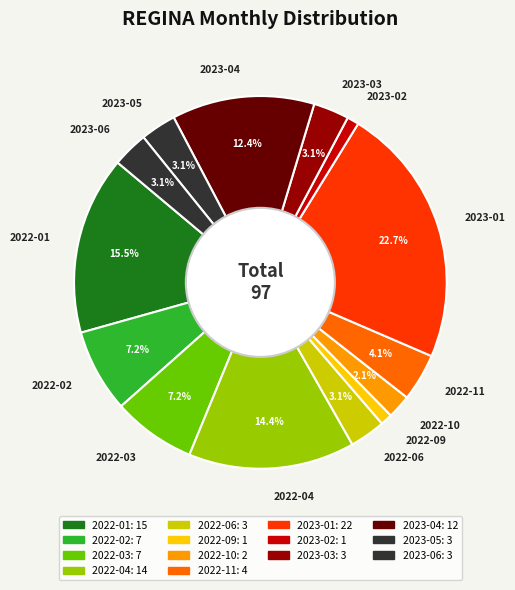

Does any single category account for the majority?

No